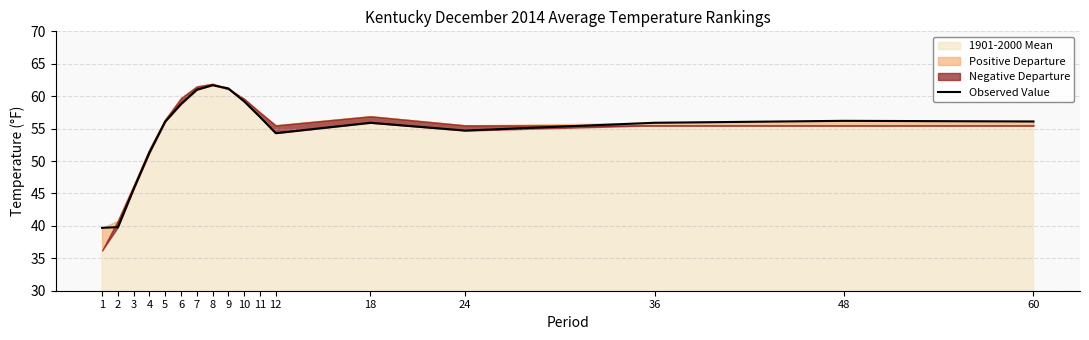

Reading left to right, what are all the values shown in this chart?

1=39.7	2=39.8	3=45.7	4=51.3	5=56.1	6=58.8	7=61.0	8=61.7	9=61.2	10=59.2	11=56.8	12=54.3	18=55.9	24=54.7	36=55.9	48=56.2	60=56.1